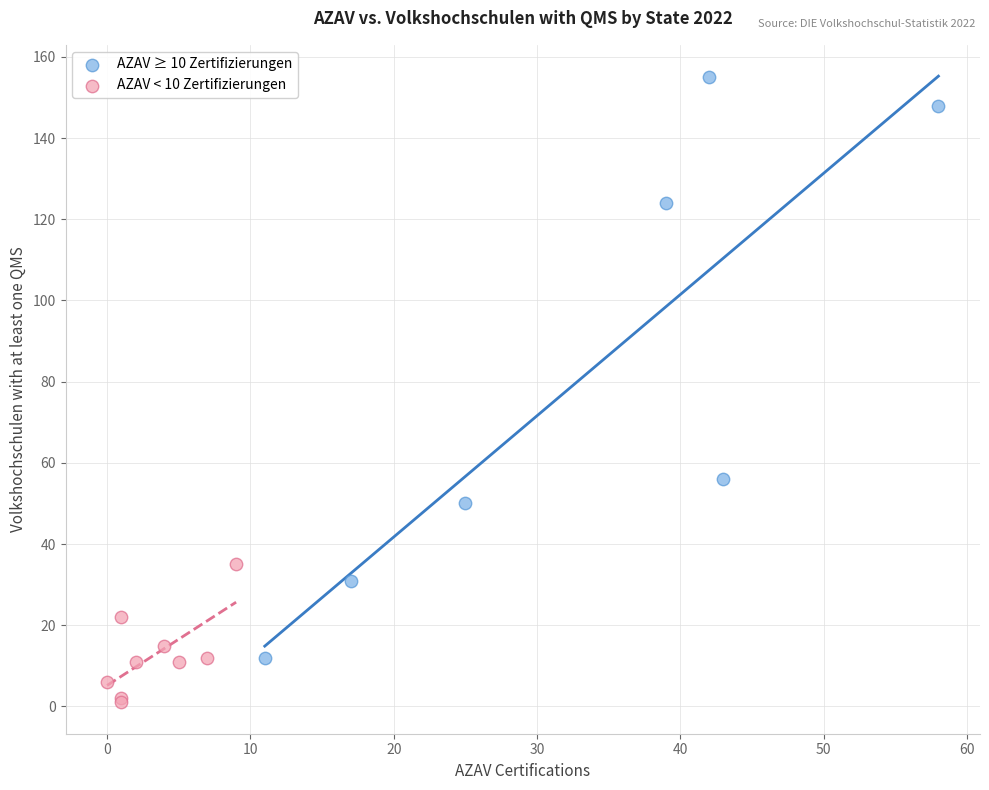

Which series has the widest spread of Y values?

AZAV ≥ 10 Zertifizierungen